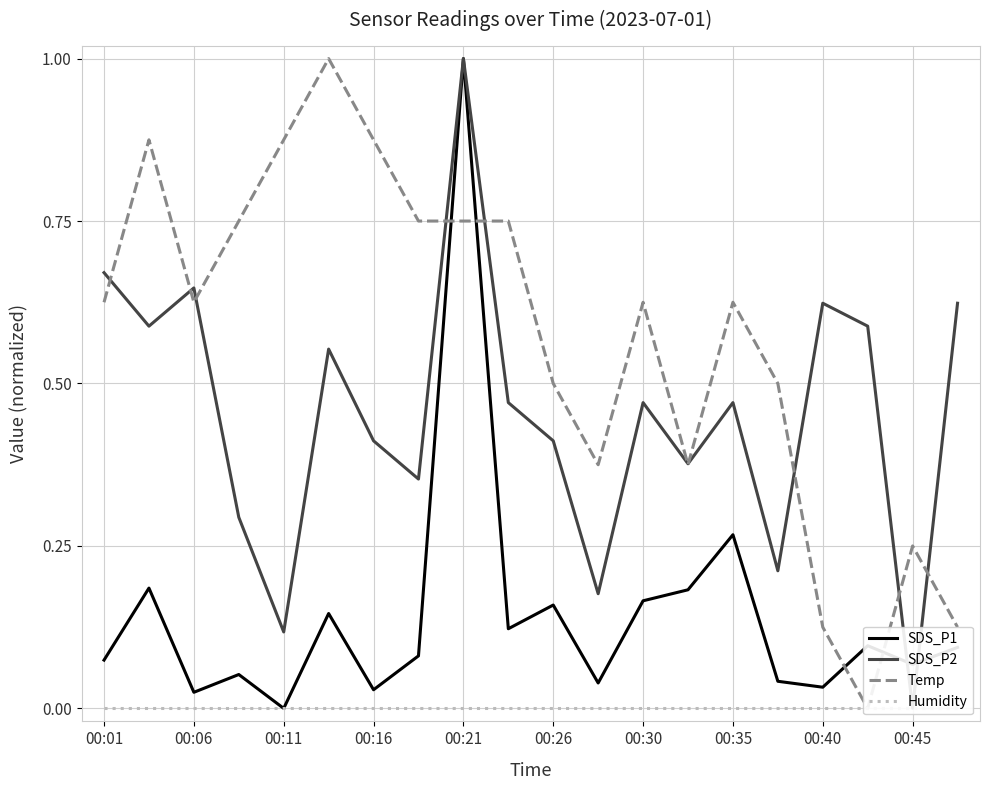

True or false: Humidity and SDS_P1 intersect in this chart.

False